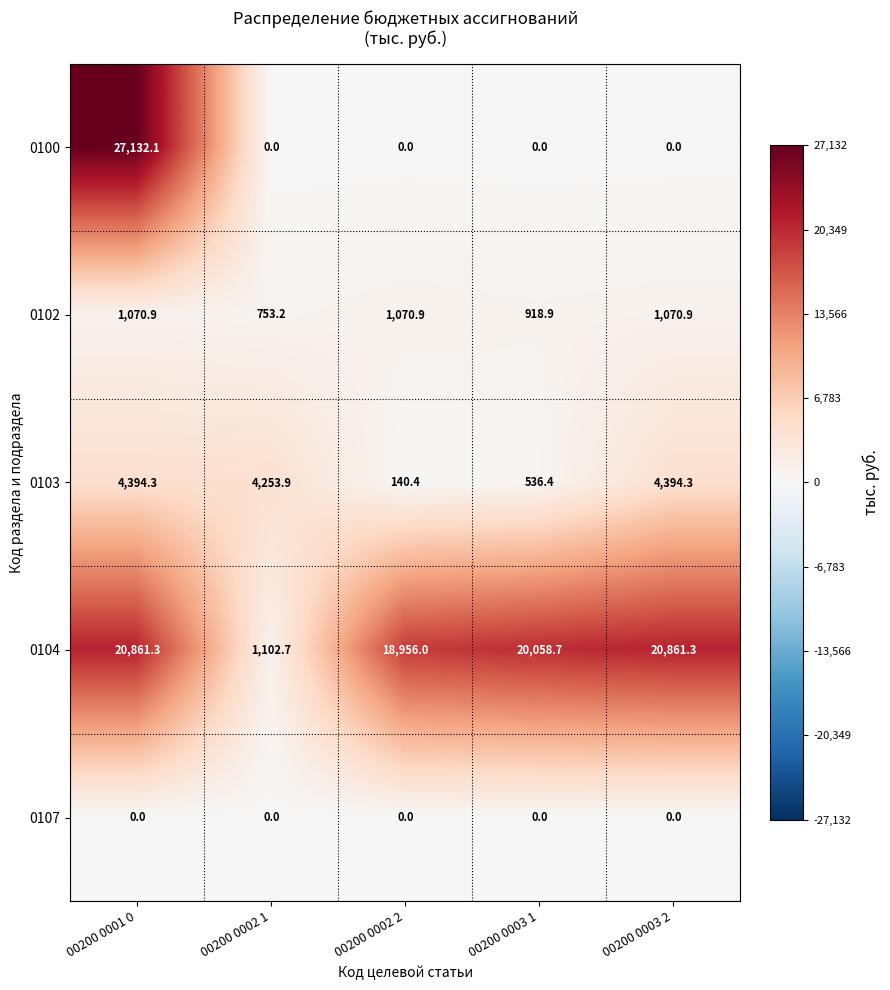

List the series in order of their peak value, highest first.

0100, 0104, 0103, 0102, 0107